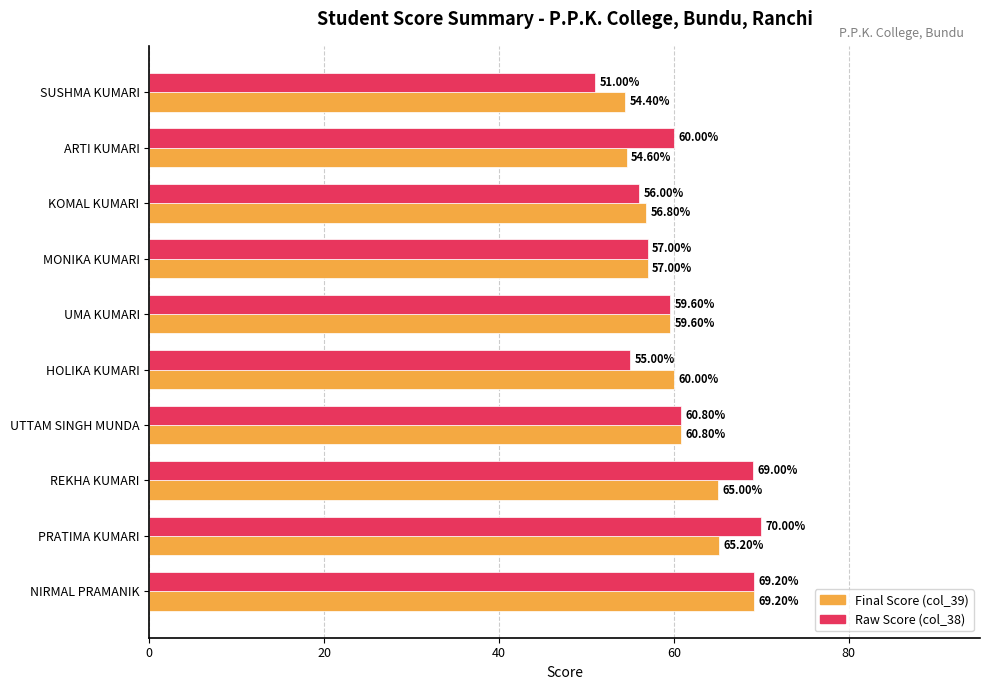

Which series has the widest spread of values?

Raw Score (col_38)